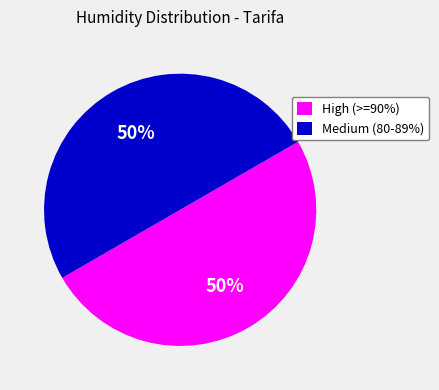

Combined, do Medium (80-89%) and High (>=90%) account for over 50%?

Yes